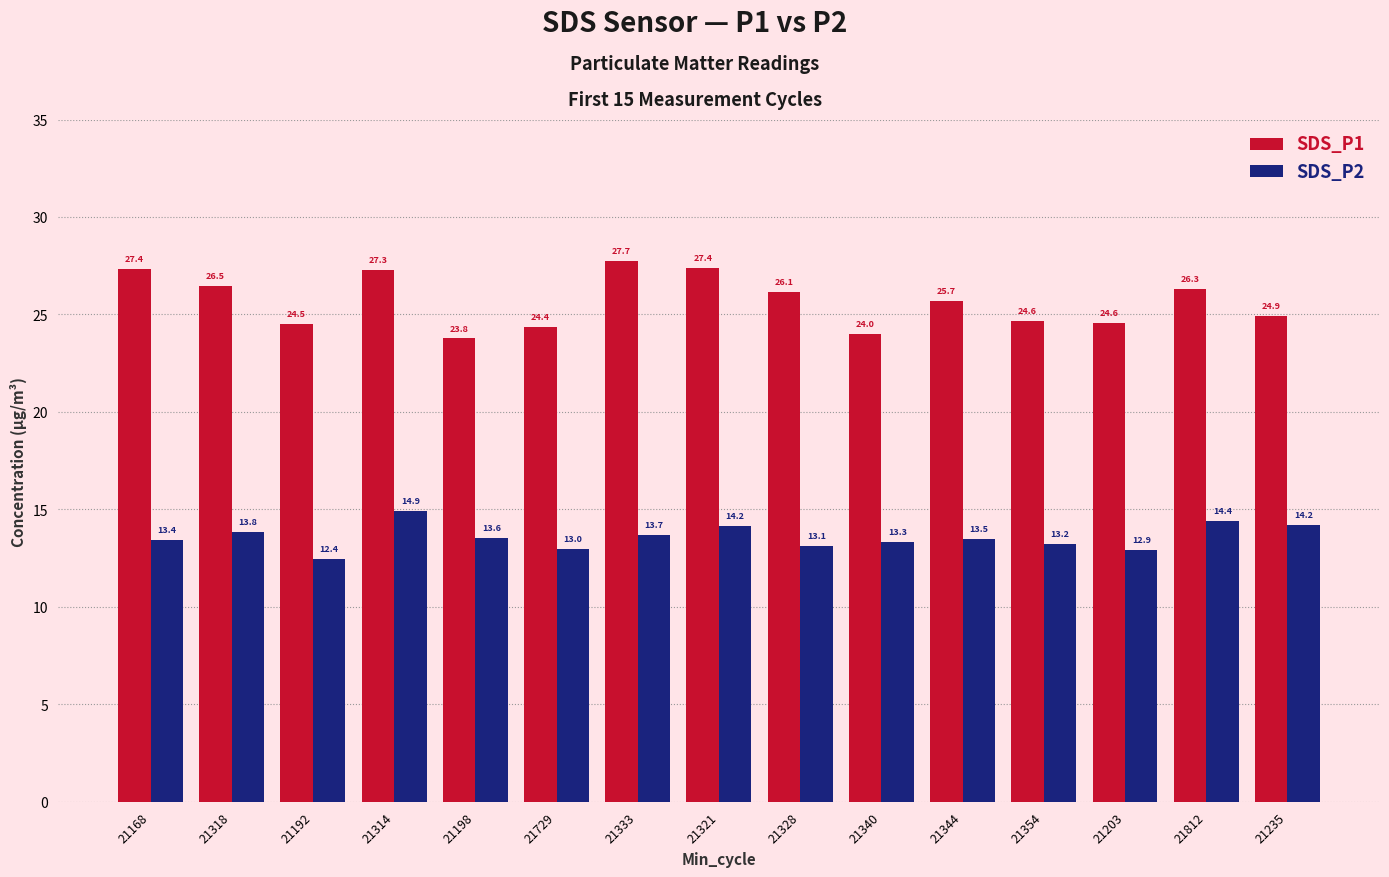

At which category does the chart reach its peak across all series?

21333